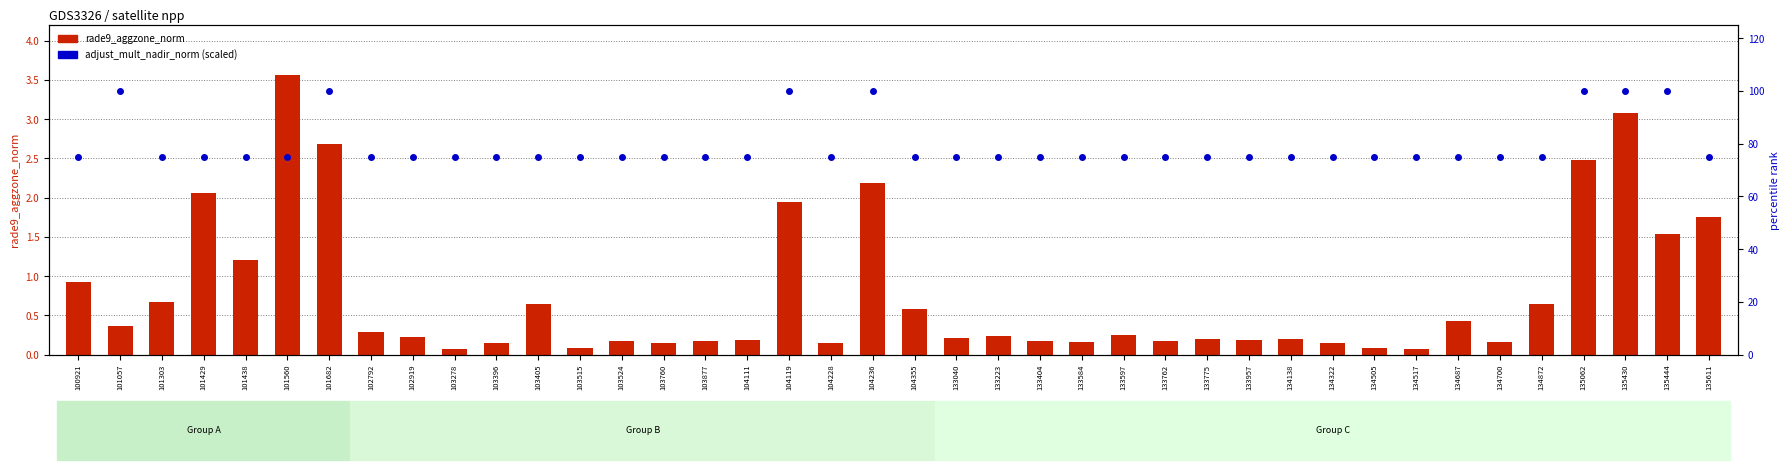

At how many categories does at least one series exceed 21?

40